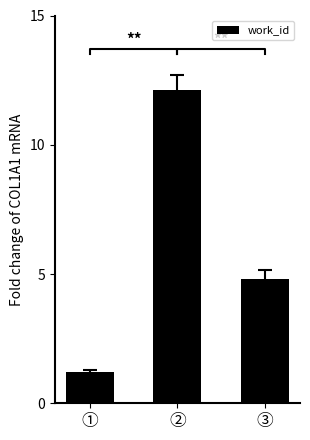

What is the ratio of the value at ② to the value at ③?

2.5